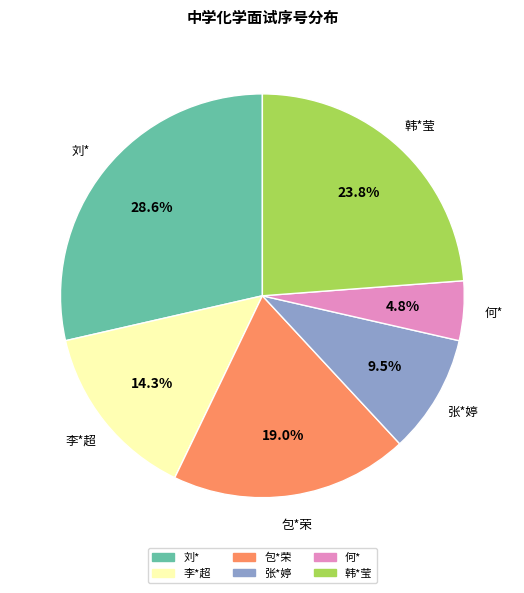

Which category has the smallest portion of the pie?

何*